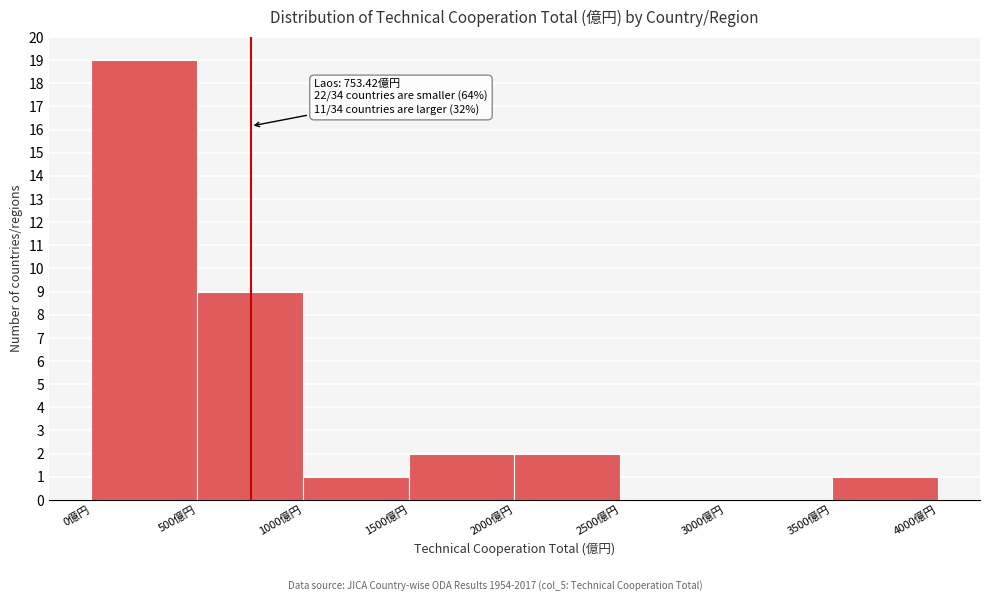

Over which range of the x-axis is the bar tallest?

0 to 500